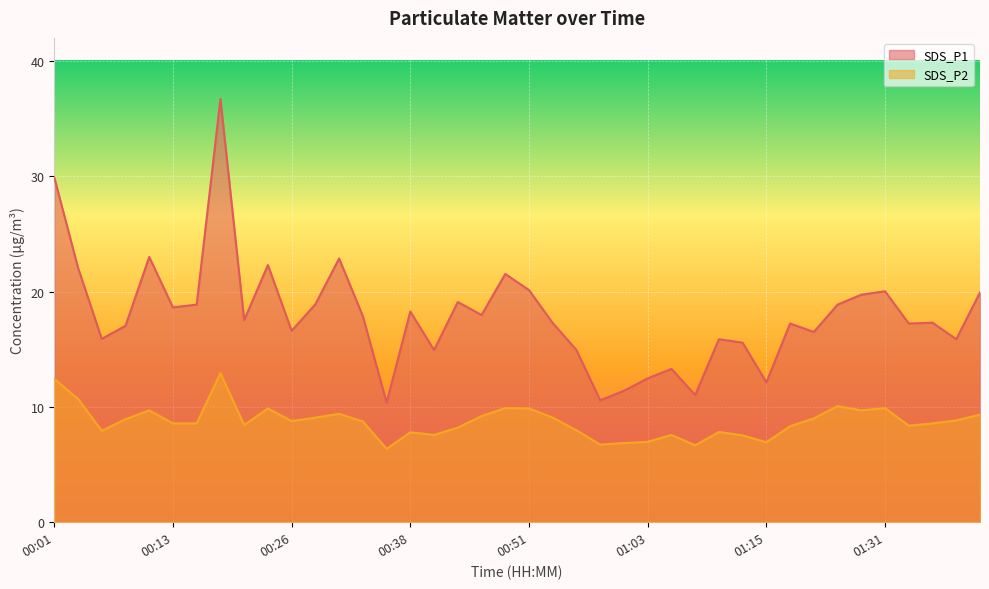

Where does the SDS_P1 series first go above 17?

00:01